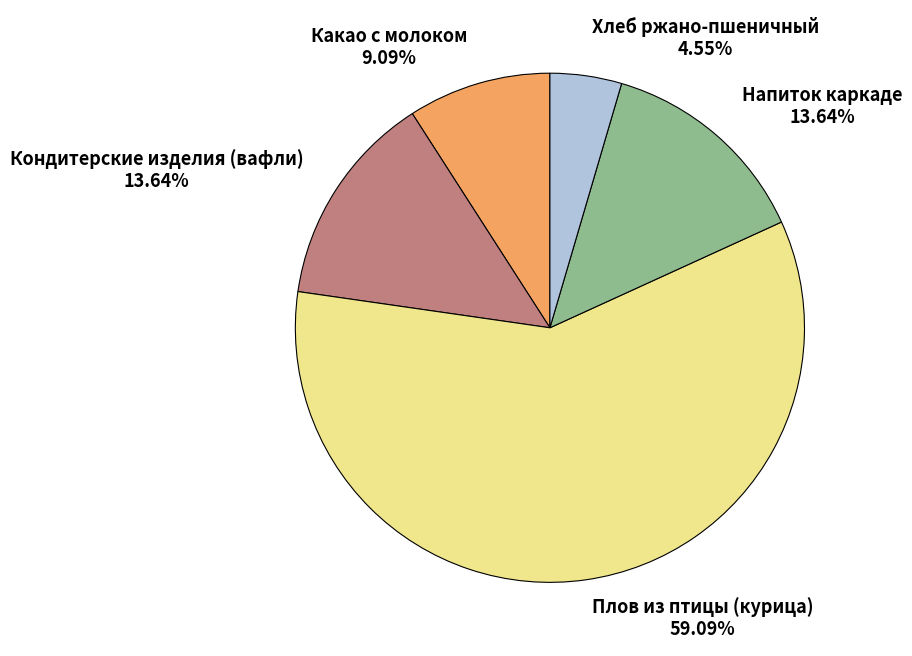

Does any single category account for the majority?

Yes